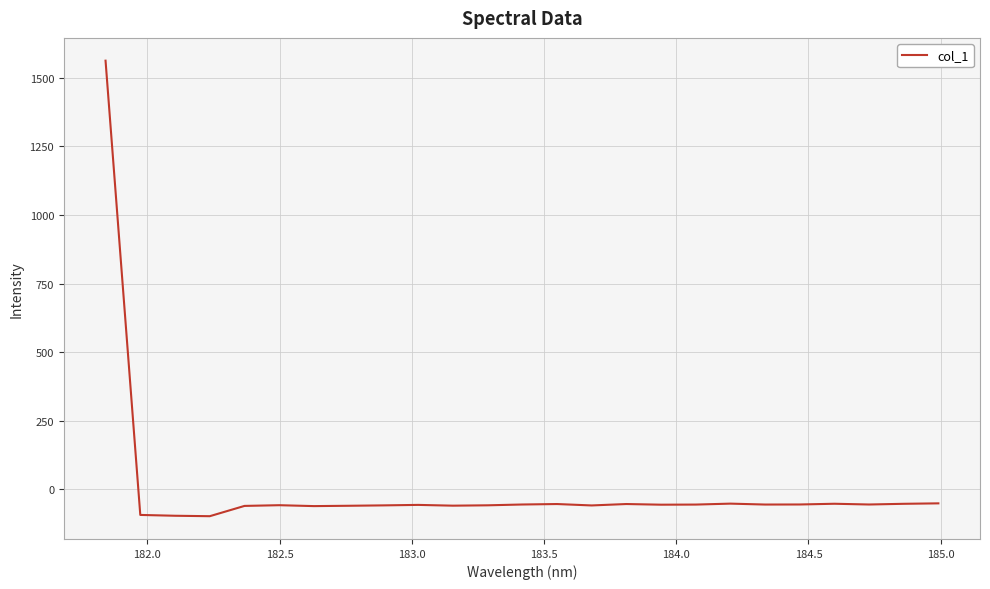

What is the minimum value shown in the chart?

-97.9